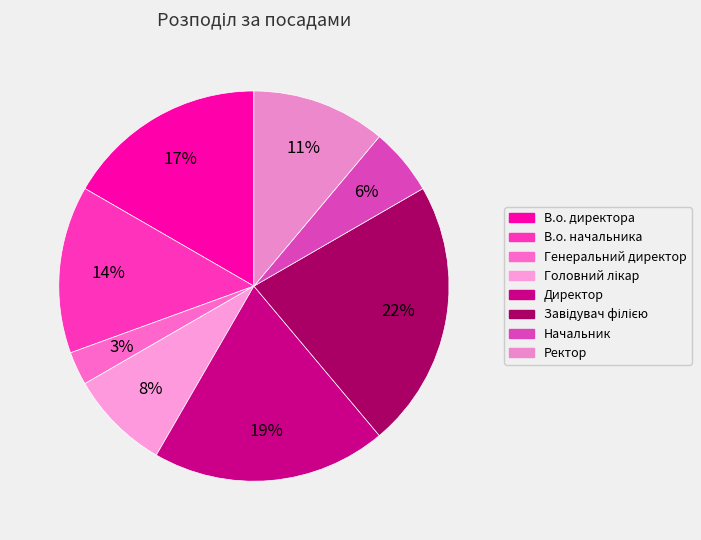

How many slices are in this pie chart?

8